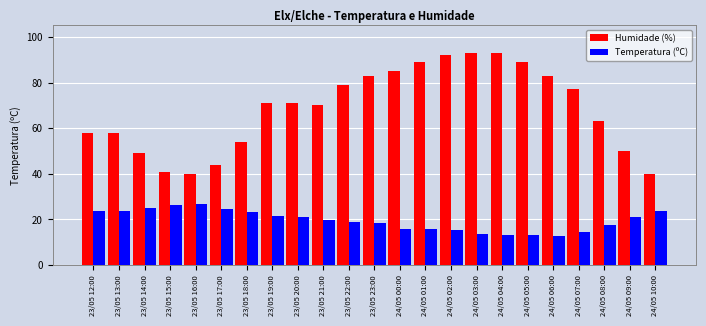

At which label does Temperatura (ºC) first exceed 19?

23/05 12:00